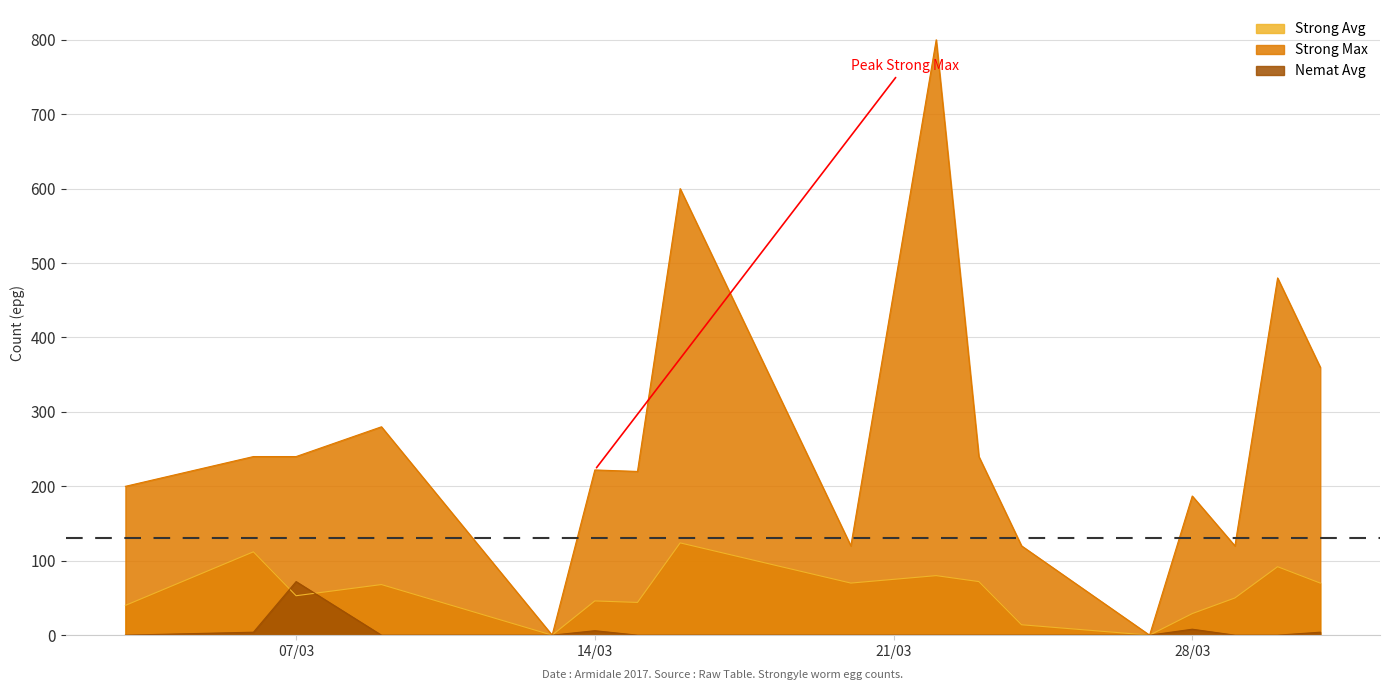

Which series changed the most between 2017-03-03 and 2017-03-20?

Strong Max